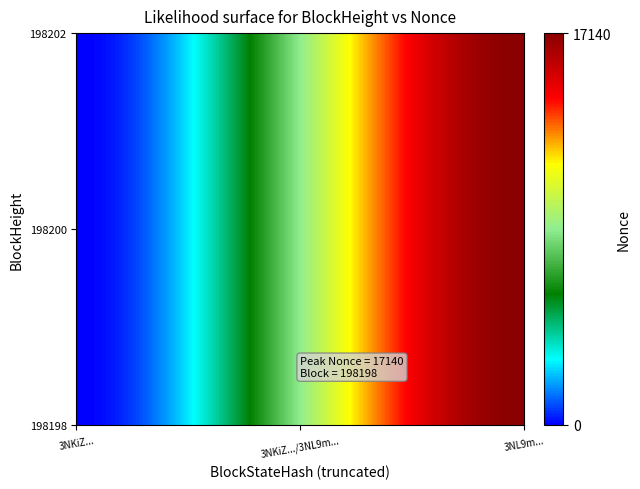

Which series has the largest total across all categories?

198202